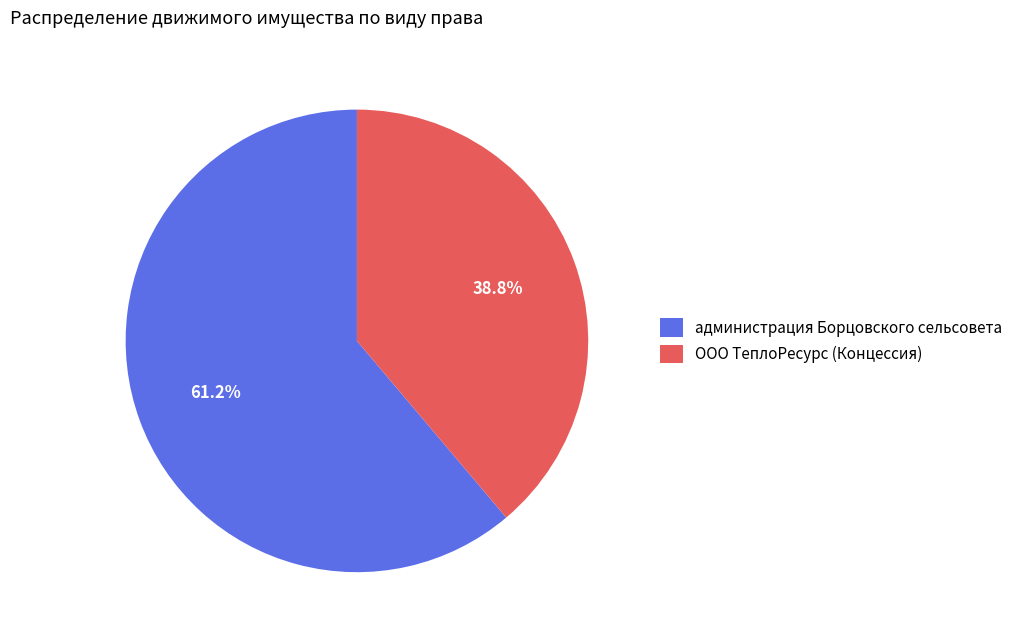

What percentage is NOT represented by администрация Борцовского сельсовета?

38.8%